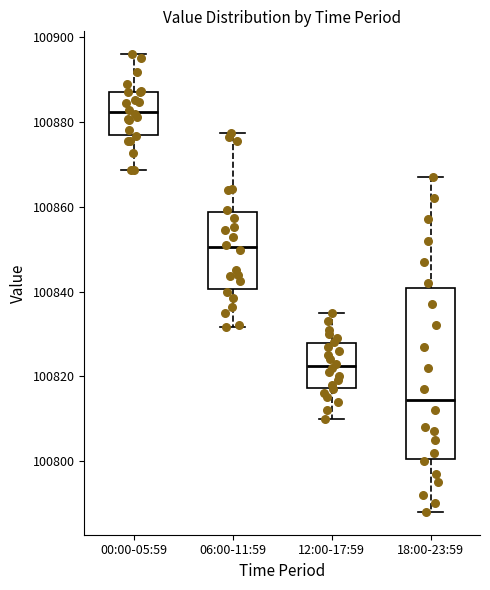

Comparing the boxes themselves (not the whiskers), which one is the tallest?

18:00-23:59